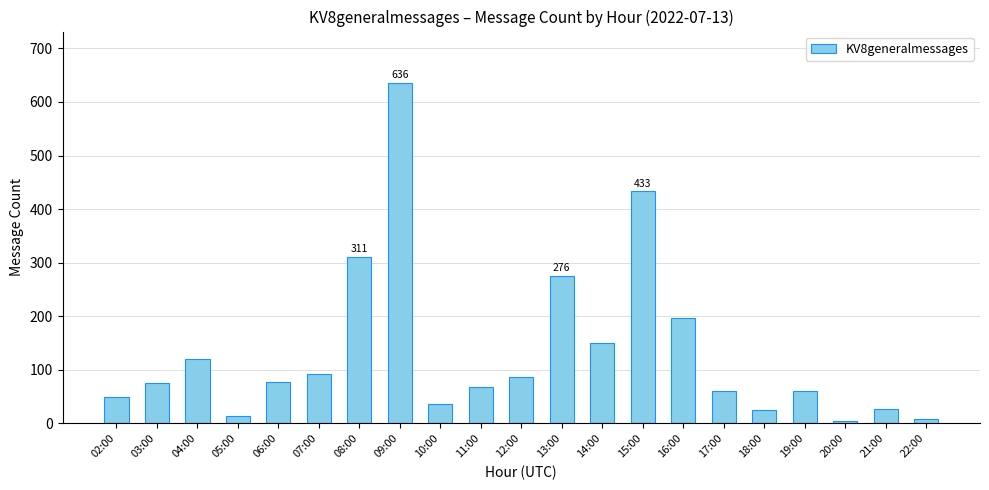

The value at 09:00 is 636. True or false?

True